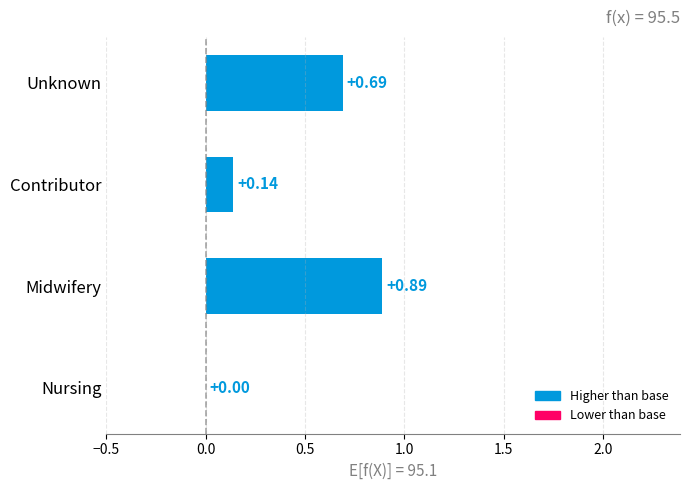

What is the sum of the values at Midwifery and Unknown?

1.6